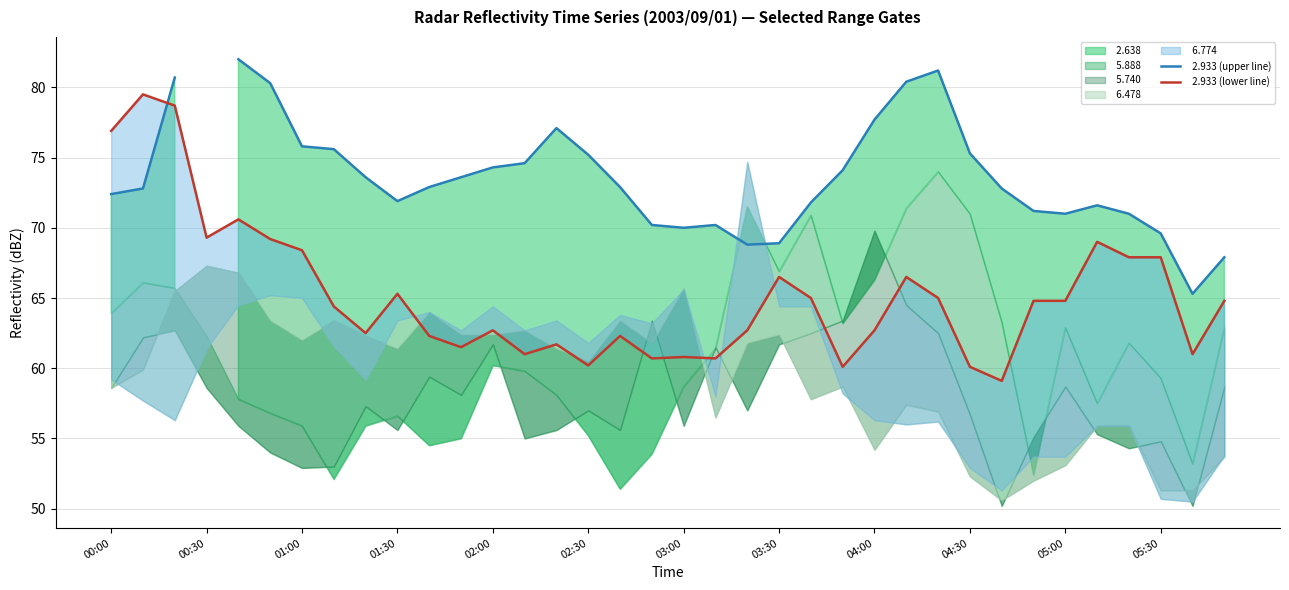

What value does the   2.933 (lower line) series have at 17?

60.7